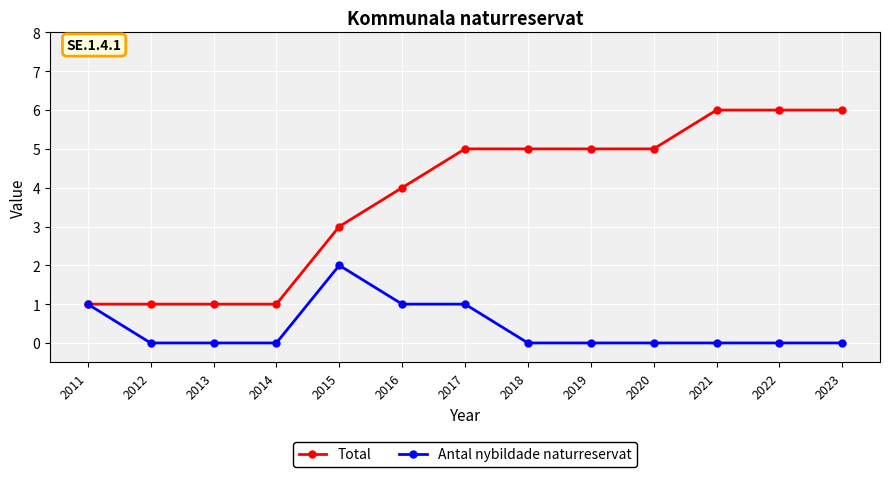

The value of Antal nybildade naturreservat at 2011 is 1. True or false?

True